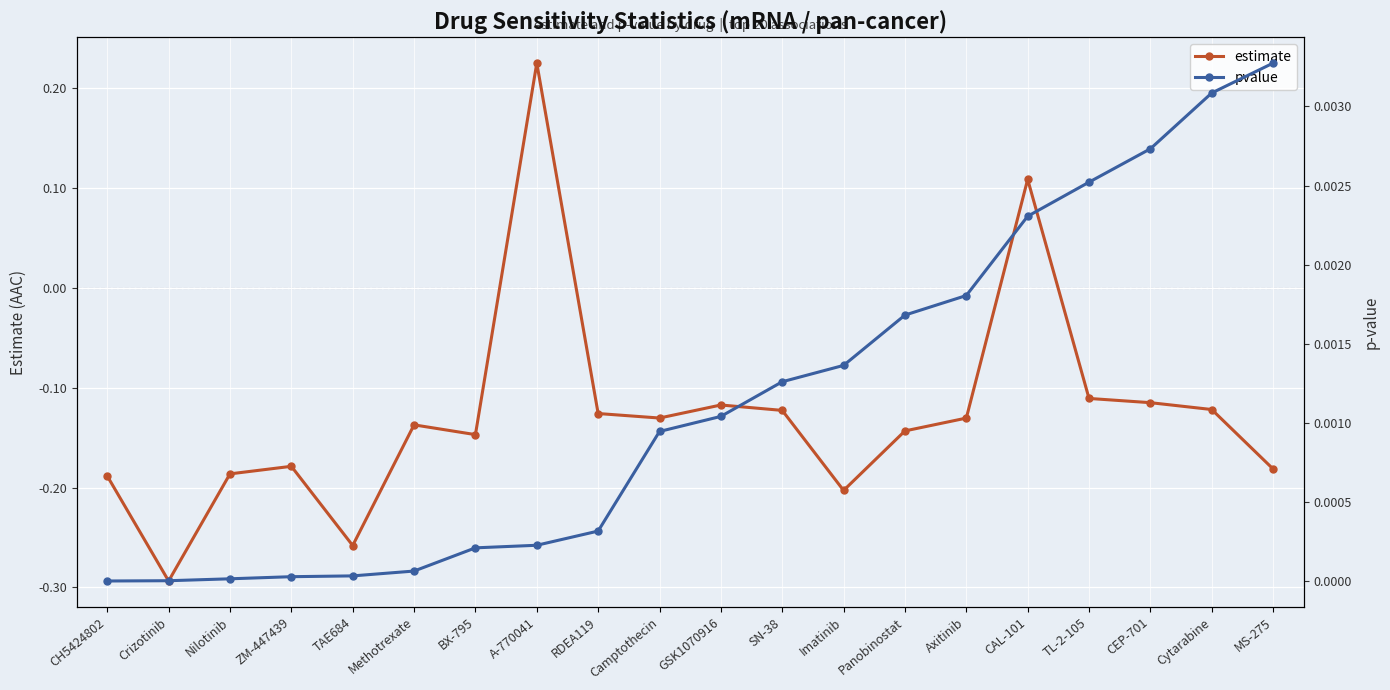

Rank the series by their maximum value, from lowest to highest.

pvalue, estimate